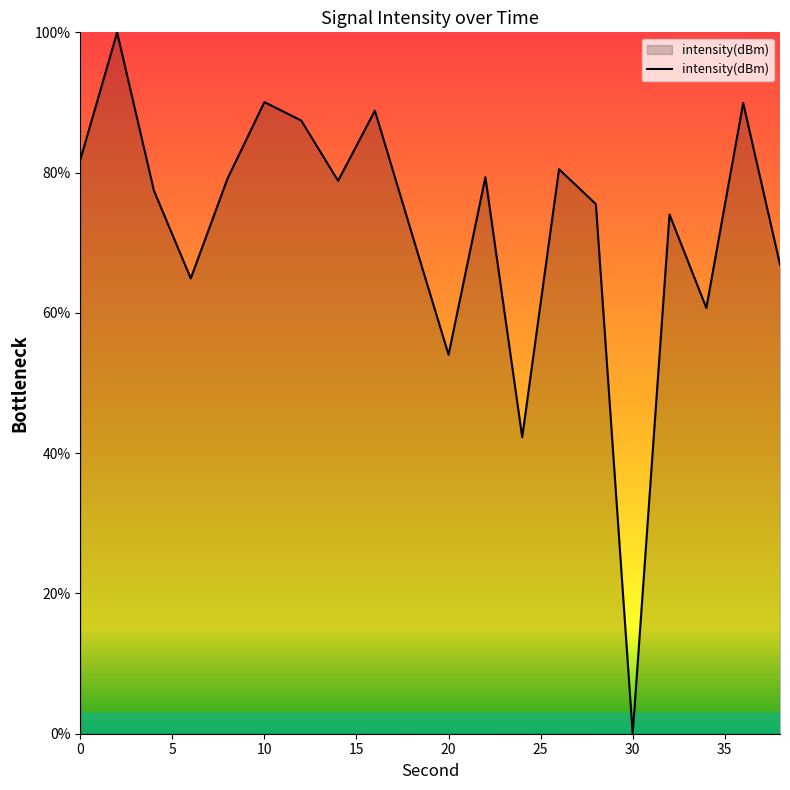

What is the maximum value shown in the chart?

100.0